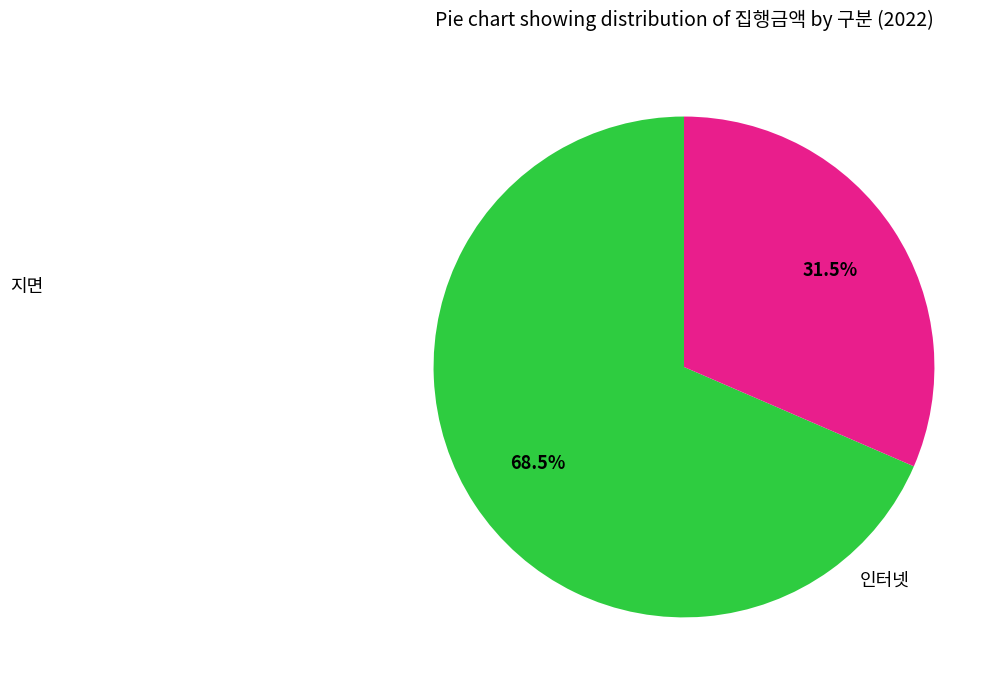

True or false: 인터넷 accounts for 57% of the total.

False